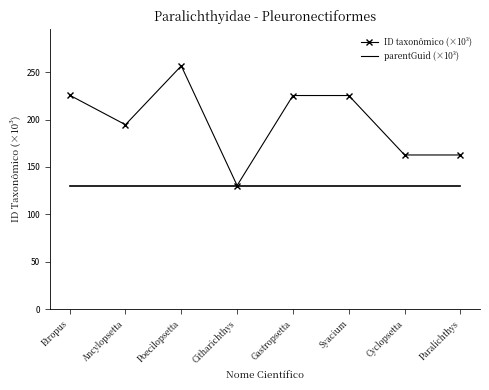

Between Gastropsetta and Paralichthys, which series saw the biggest shift?

ID taxonômico (×10³)